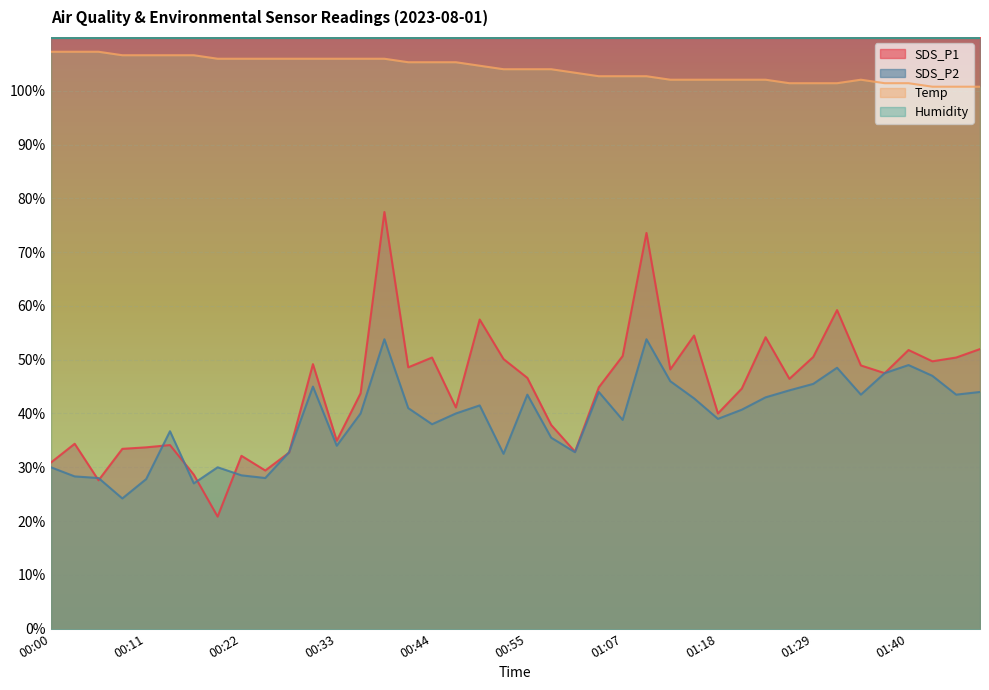

Rank the series at 01:07 from highest to lowest value.

Humidity, Temp, SDS_P1, SDS_P2